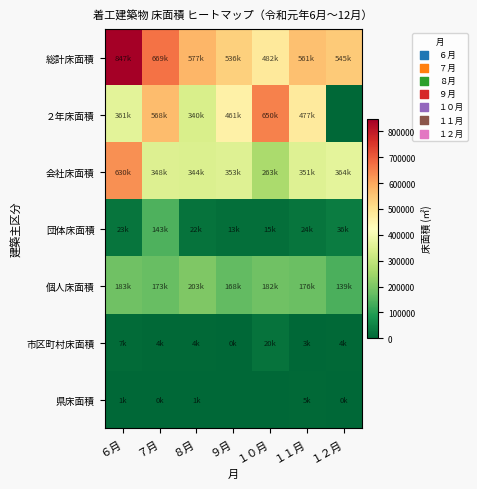

Rank the series by their maximum value, from highest to lowest.

総計床面積, ２年床面積, 会社床面積, 個人床面積, 団体床面積, 市区町村床面積, 県床面積